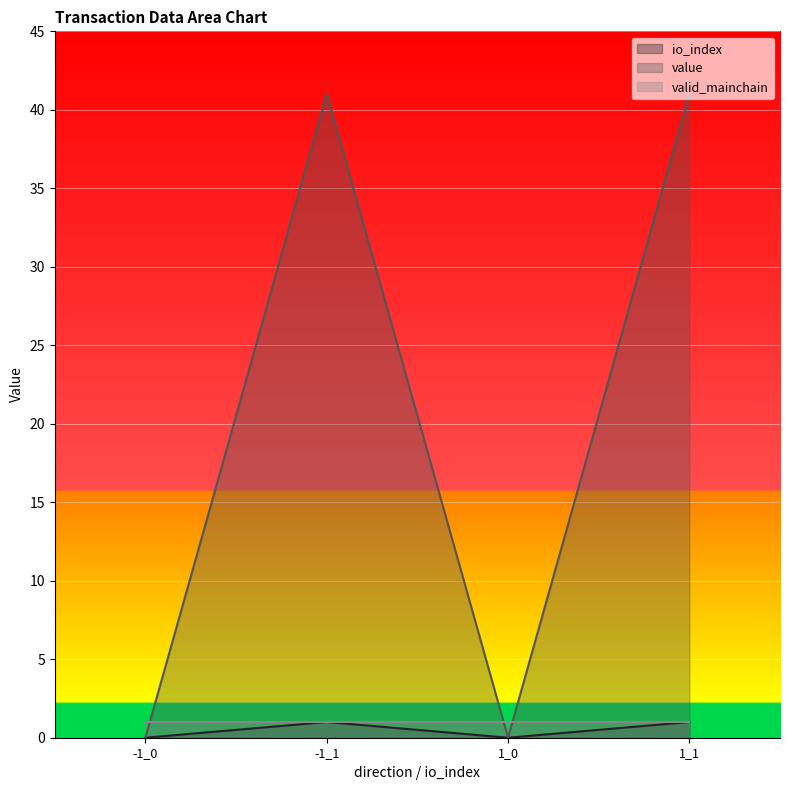

Is it true that value equals 56.4 at -1_1?

False